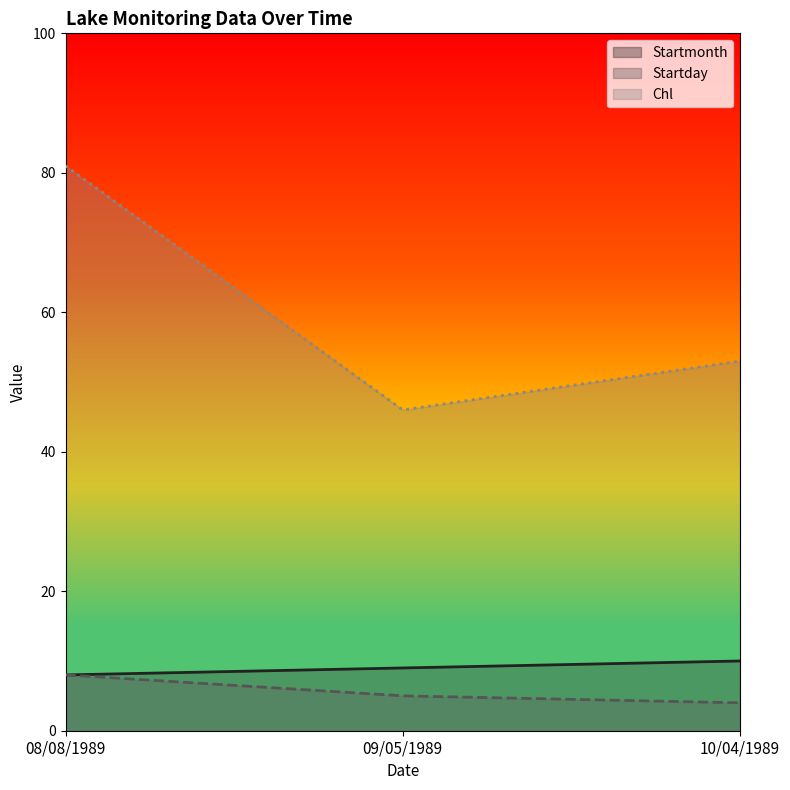

The Startmonth series shows 9 at 09/05/1989. True or false?

True